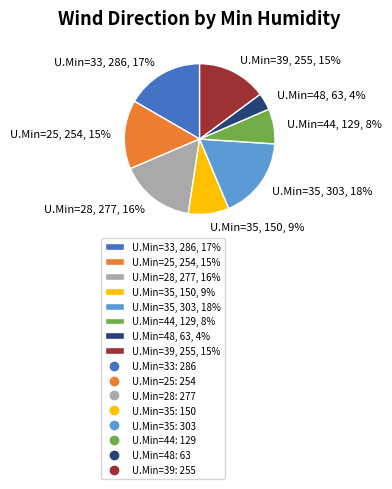

Is it true that U.Min=25, 254, 15% is 15% of the pie?

True